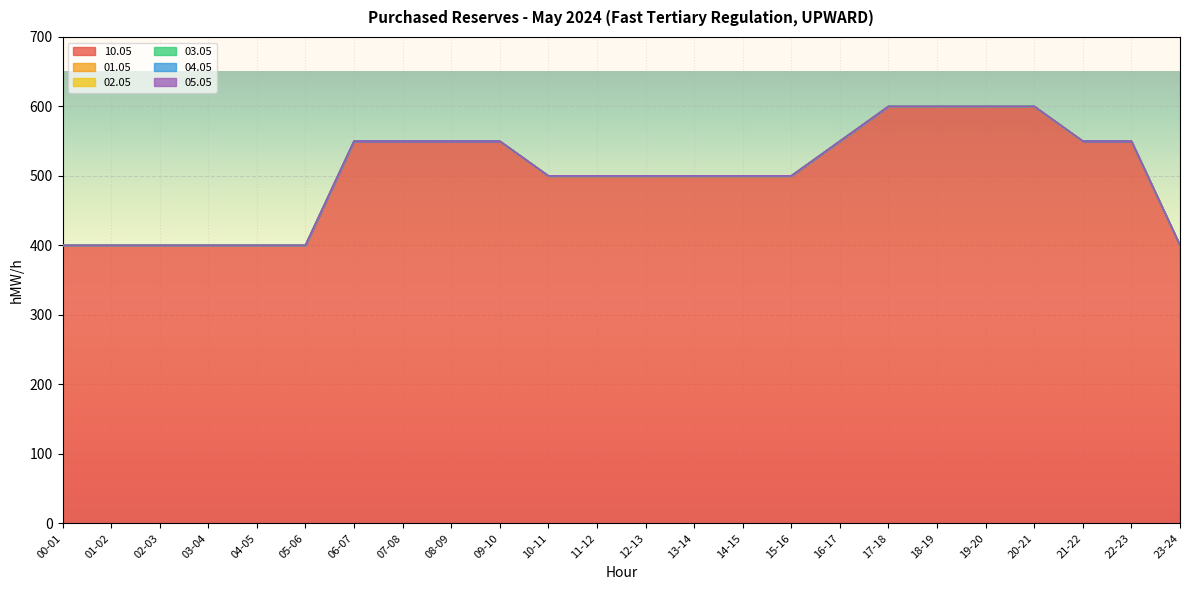

Which has a higher value, 00-01 or 03-04?

00-01